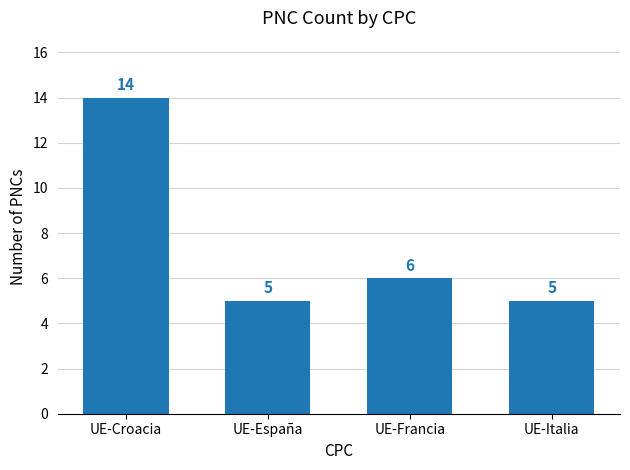

Approximately how many times larger is the value at UE-Croacia compared to UE-Italia?

2.8